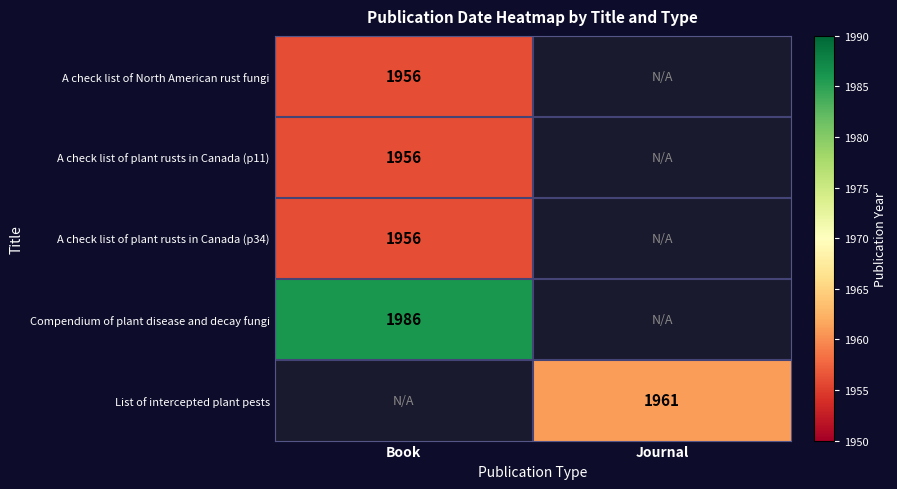

The value of A check list of plant rusts in Canada (p34) at Book is 1144. True or false?

False